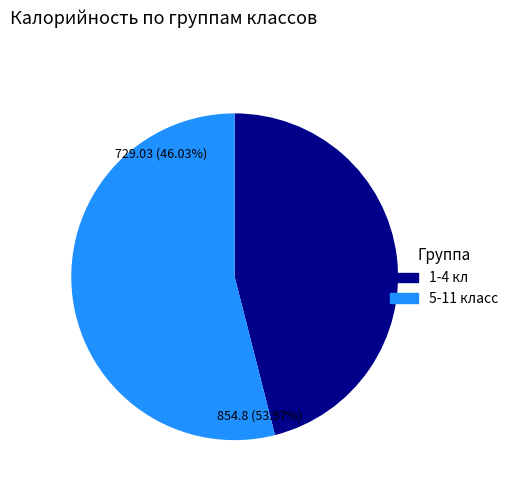

To the nearest percent, what portion does 1-4 кл represent?

46%